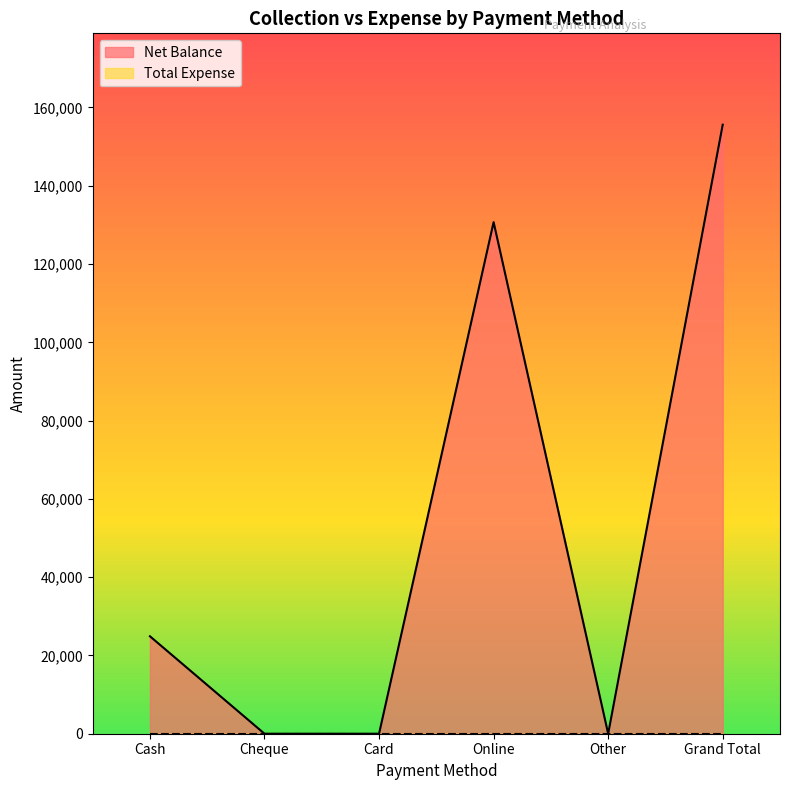

List the labels in order of value, largest first.

Grand Total, Online, Cash, Cheque, Card, Other